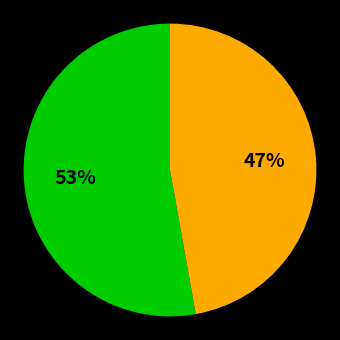

Does any single category account for the majority?

Yes